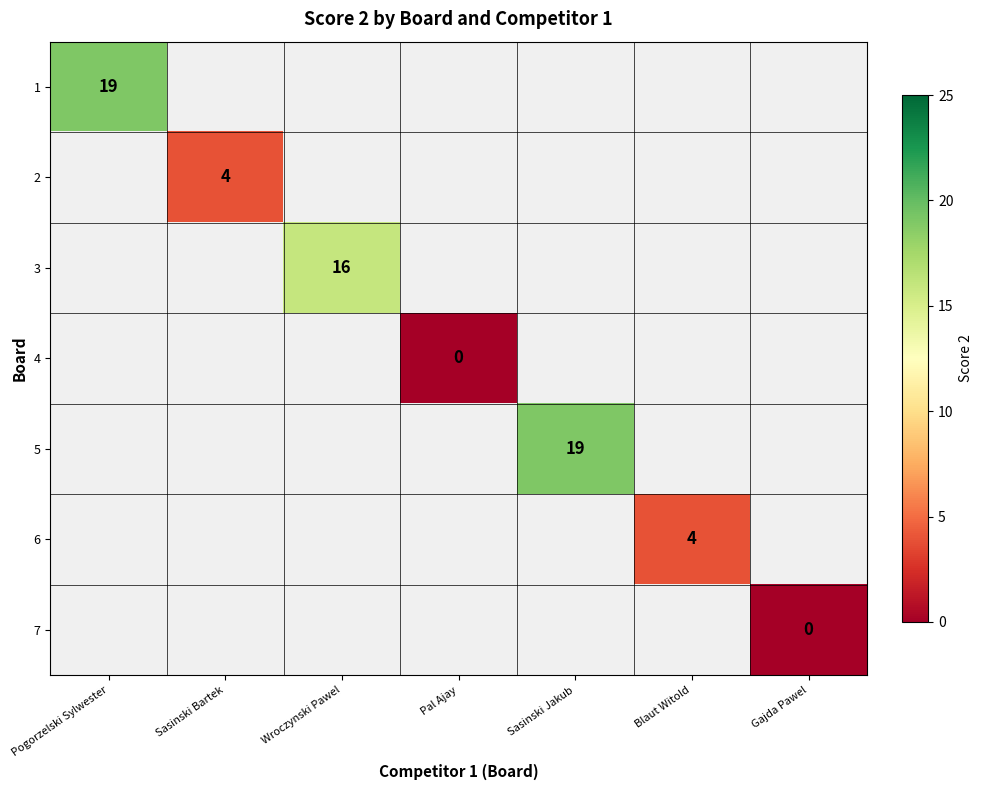

The 5 series shows 19 at Sasinski Jakub. True or false?

True